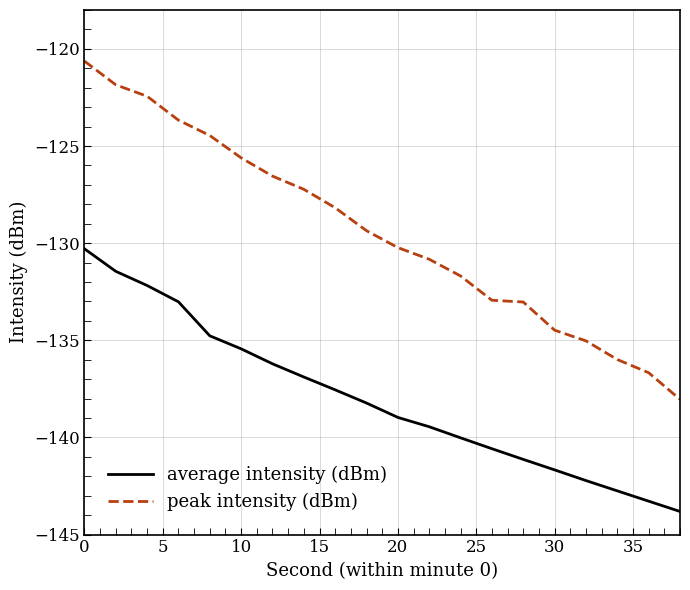

Which series has the widest spread of values?

peak intensity (dBm)